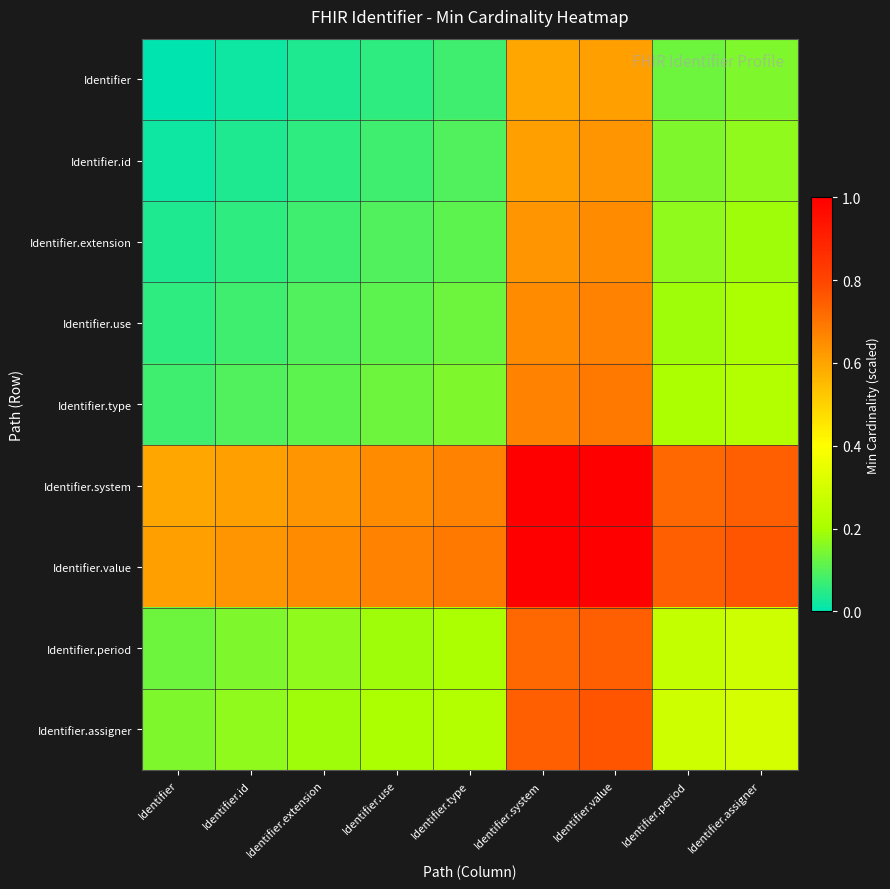

List the series in order of their peak value, highest first.

Identifier.value, Identifier.system, Identifier.assigner, Identifier.period, Identifier.type, Identifier.use, Identifier.extension, Identifier.id, Identifier